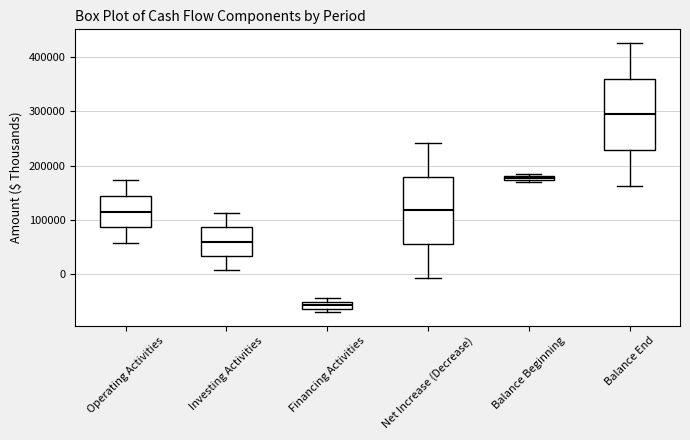

Where is the lower edge of the box for Investing Activities on the y-axis? The values are not printed on the chart, so give them approximately, as read against the axis.

30000